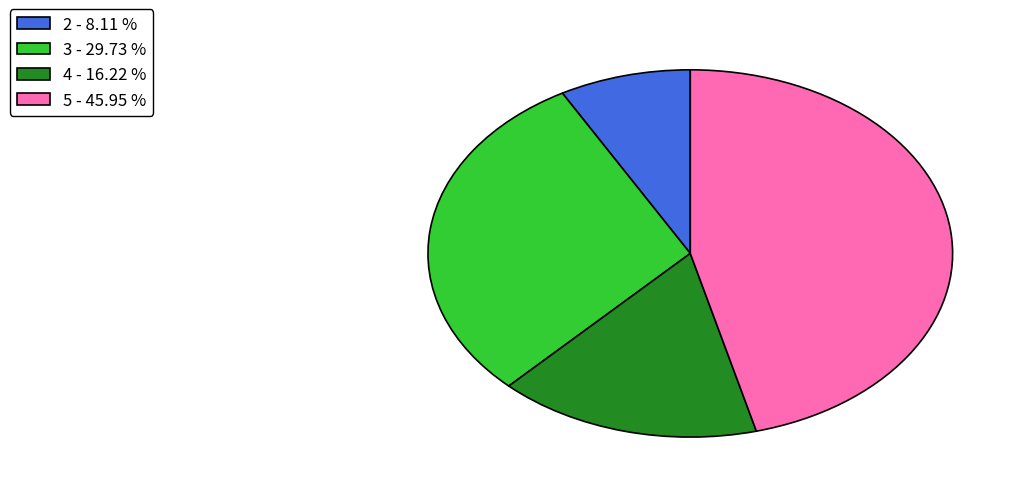

Count the number of slices in the pie.

4